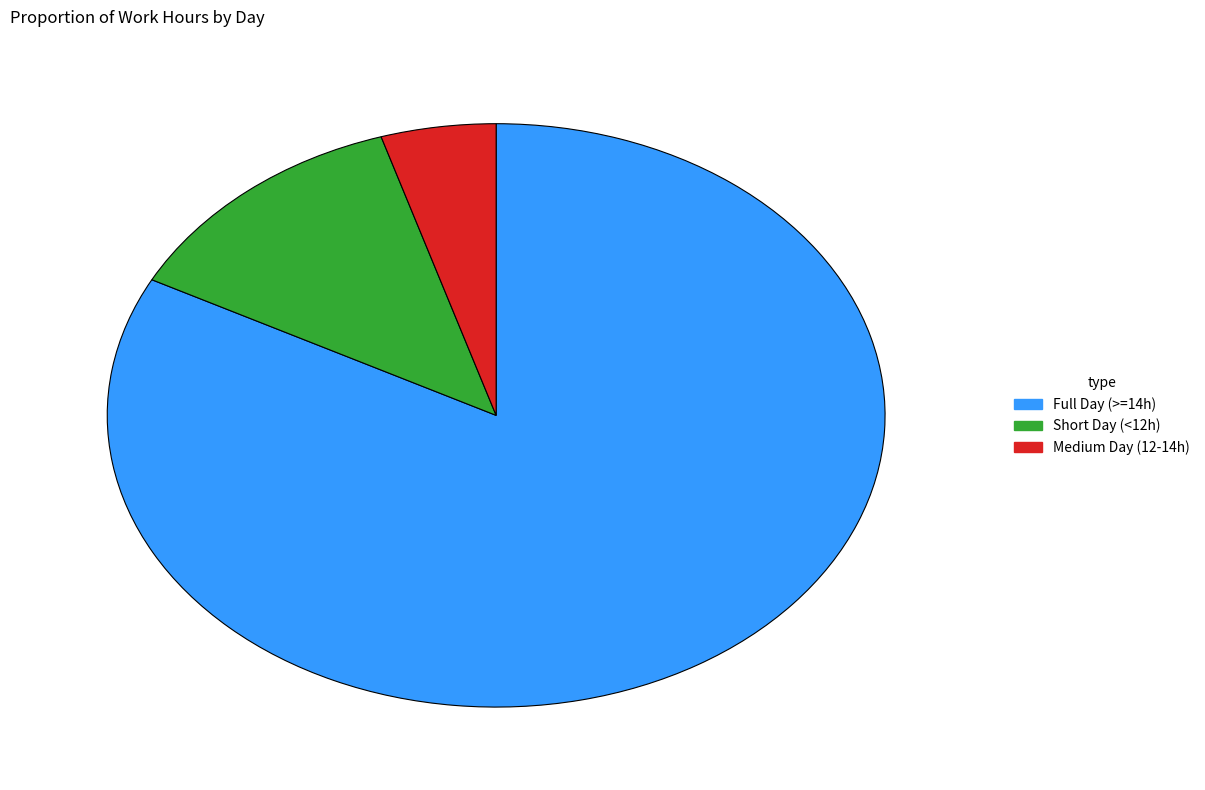

Is there any slice that represents more than half of the pie?

Yes